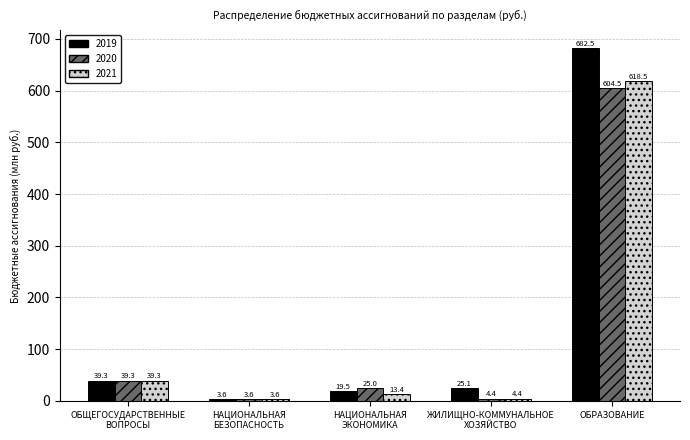

What is the average value of the 2021 series?

135.8